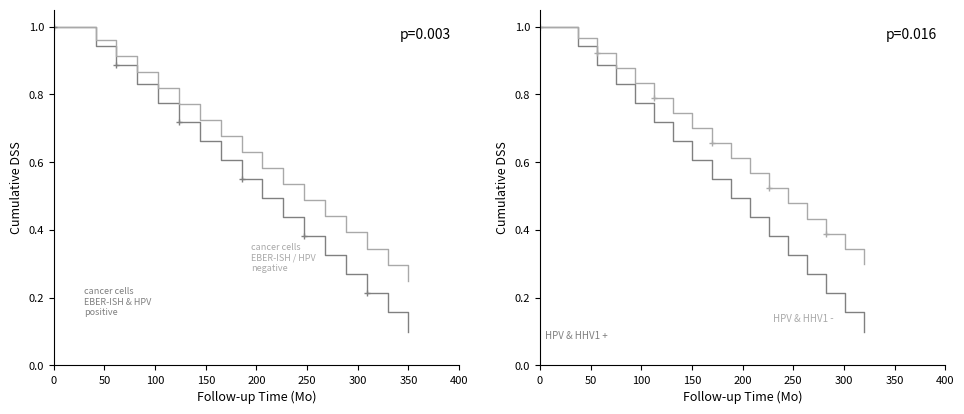

True or false: HPV & HHV1 - has more than 2 points higher than both neighbors.

False